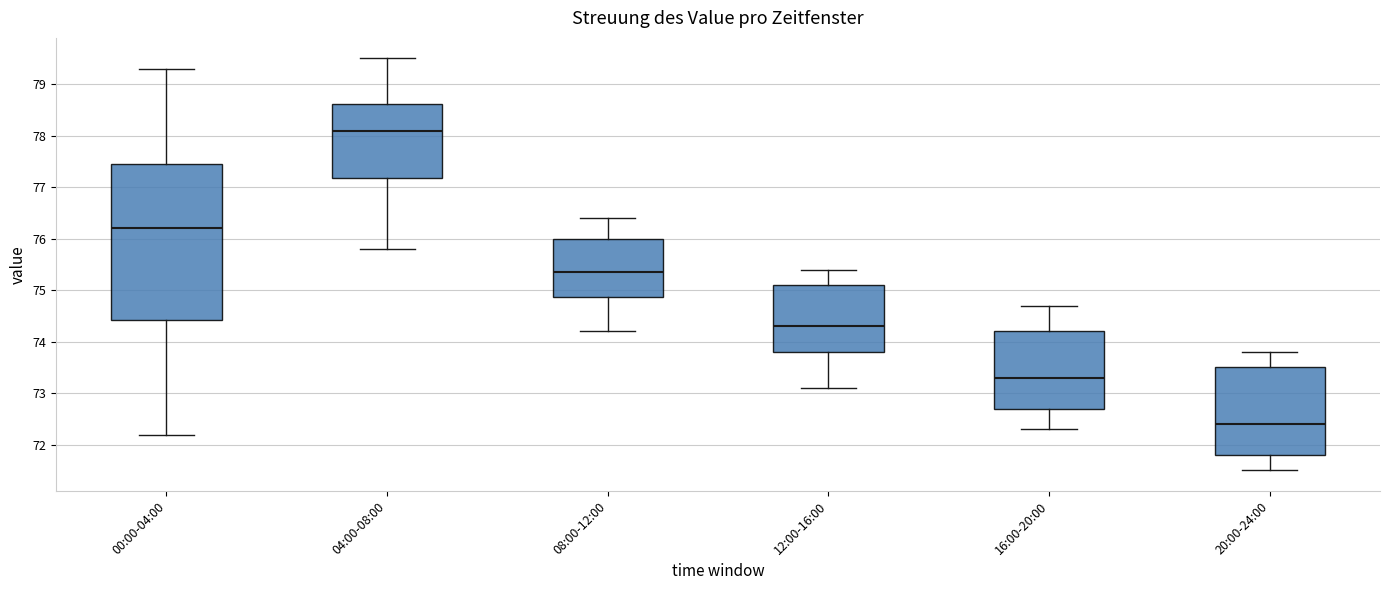

Reading left to right, read every box against the y-axis: the position of its median line, the range the box covers, and the ends of its whiskers. The values are not printed on the chart, so give them approximately, as read against the axis.

00:00-04:00: median 76.2, box 74.4 to 77.5, whiskers 72.2 to 79.3
04:00-08:00: median 78.1, box 77.2 to 78.6, whiskers 75.8 to 79.5
08:00-12:00: median 75.4, box 74.9 to 76.0, whiskers 74.2 to 76.4
12:00-16:00: median 74.3, box 73.8 to 75.1, whiskers 73.1 to 75.4
16:00-20:00: median 73.3, box 72.7 to 74.2, whiskers 72.3 to 74.7
20:00-24:00: median 72.4, box 71.8 to 73.5, whiskers 71.5 to 73.8